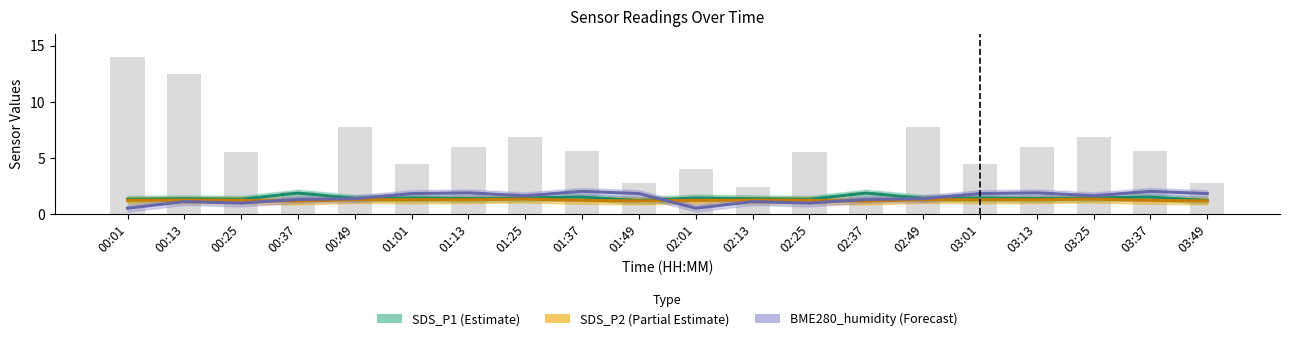

At how many categories does at least one series exceed 1?

20